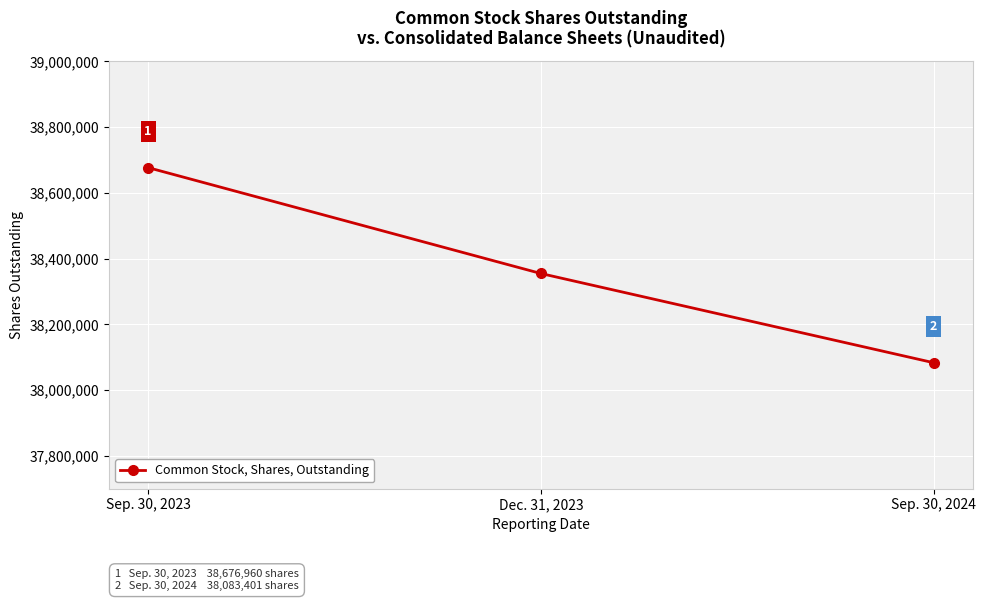

Rank the categories by value from highest to lowest.

Sep. 30, 2023, Dec. 31, 2023, Sep. 30, 2024